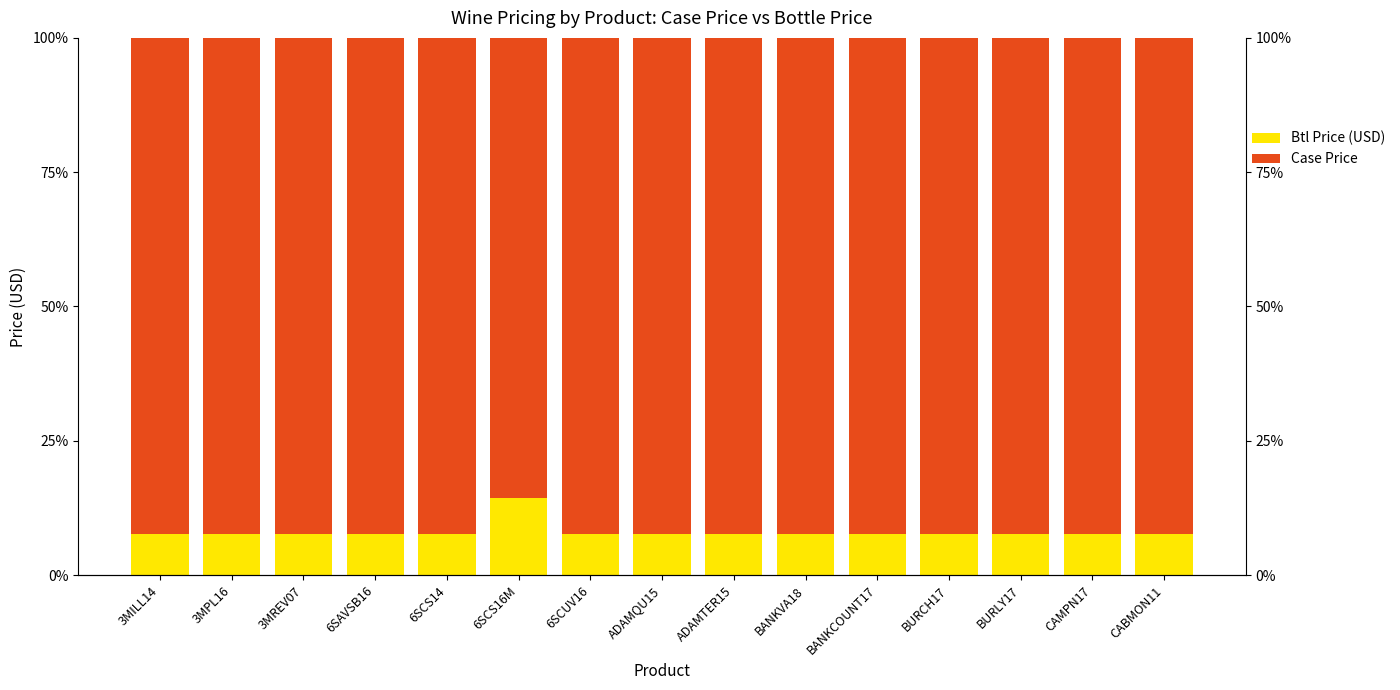

What is the label of the 6th bar from the left?

6SCS16M